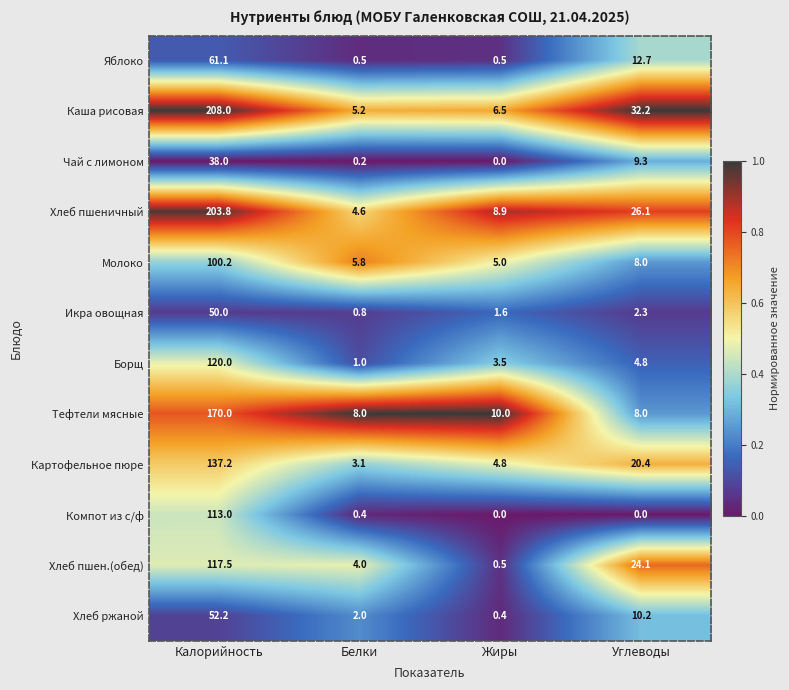

The value of Компот из с/ф at Калорийность is 113.0. True or false?

True